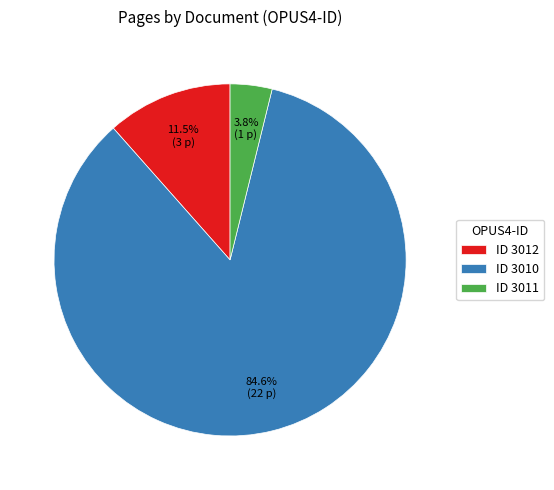

Is the sum of ID 3011 and ID 3010 greater than half?

Yes